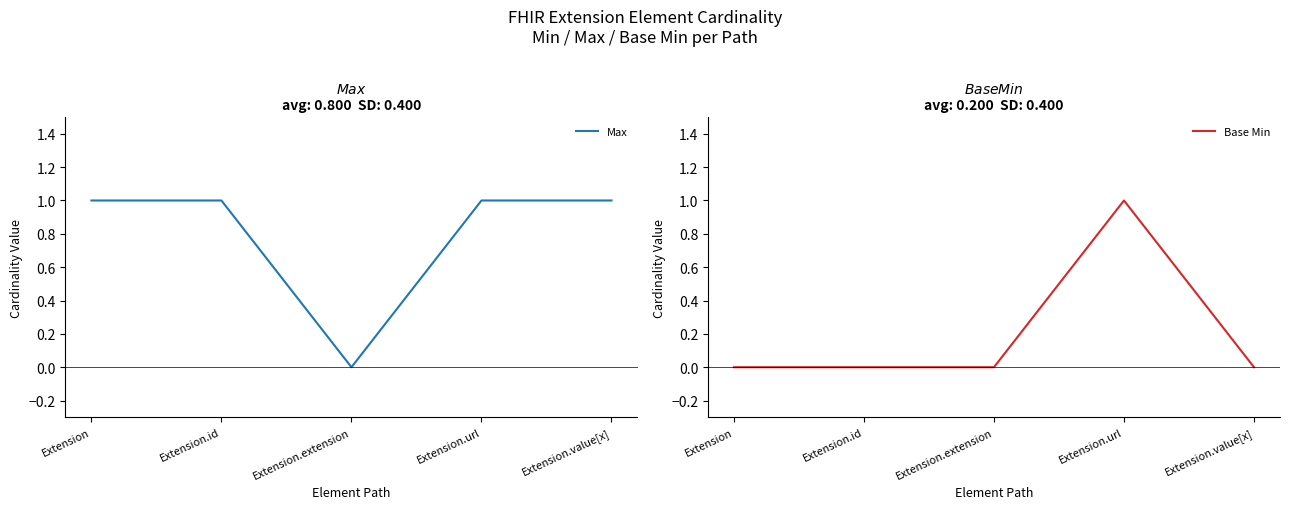

Is it true that Base Min equals 1 at Extension.url?

True